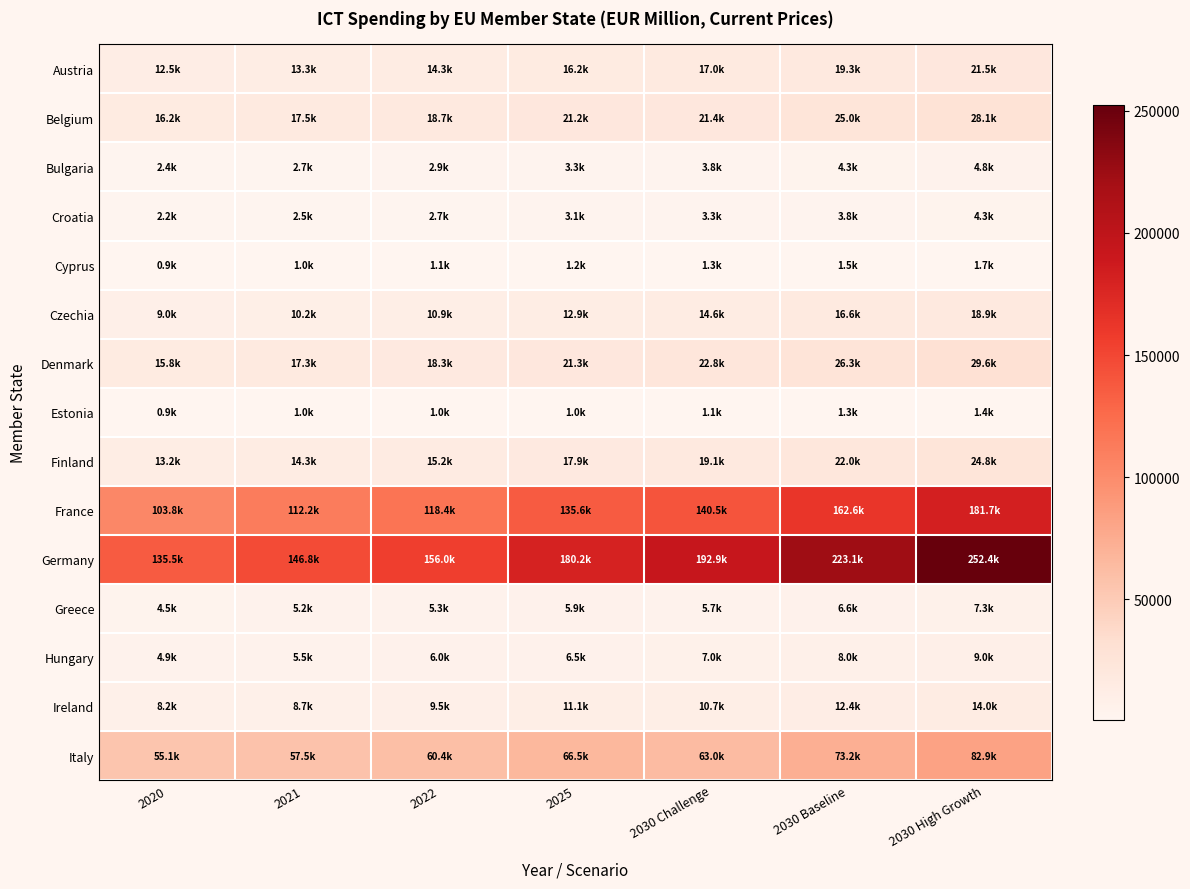

Which has a higher value, 2021 or 2030 Baseline?

2030 Baseline